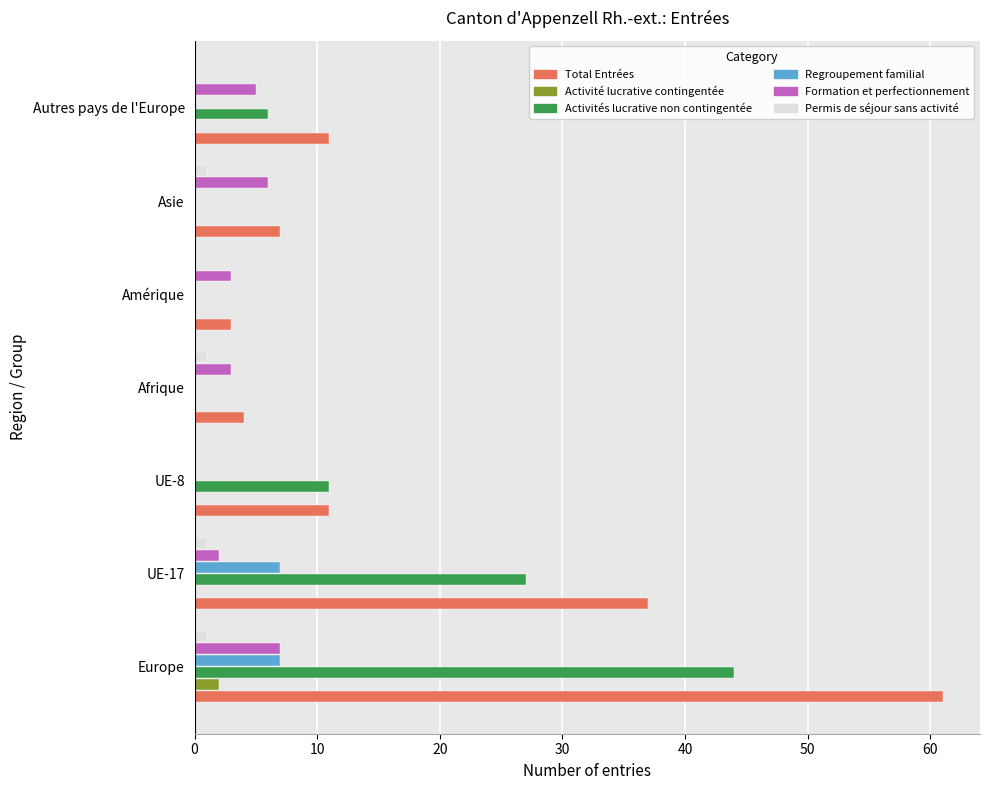

How many distinct data groups are displayed?

6